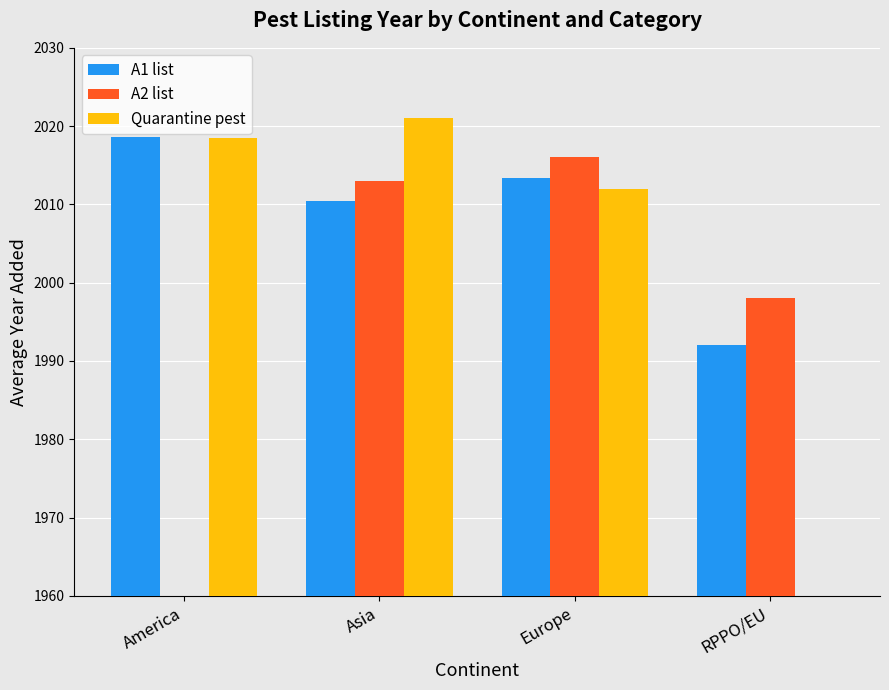

What is the difference between the second highest and minimum values in the Quarantine pest series?

2018.5